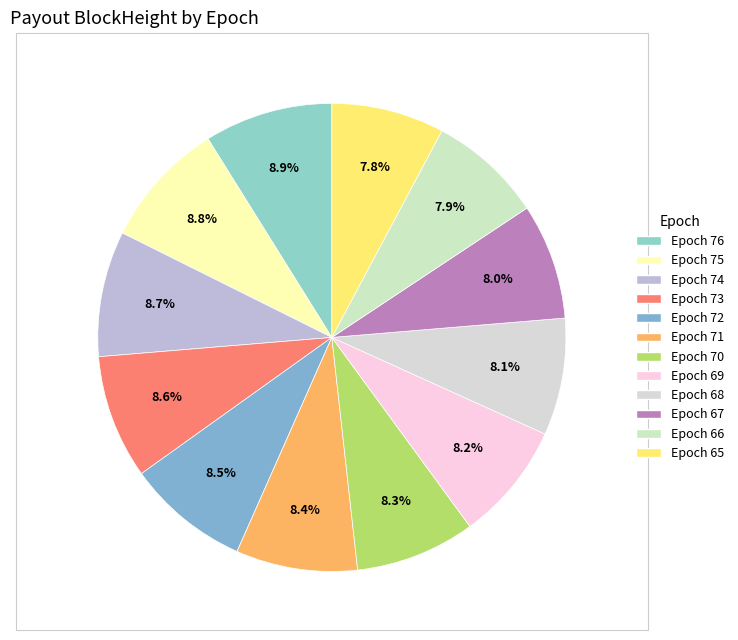

Rank the categories by value from highest to lowest.

Epoch 76, Epoch 75, Epoch 74, Epoch 73, Epoch 72, Epoch 71, Epoch 70, Epoch 69, Epoch 68, Epoch 67, Epoch 66, Epoch 65